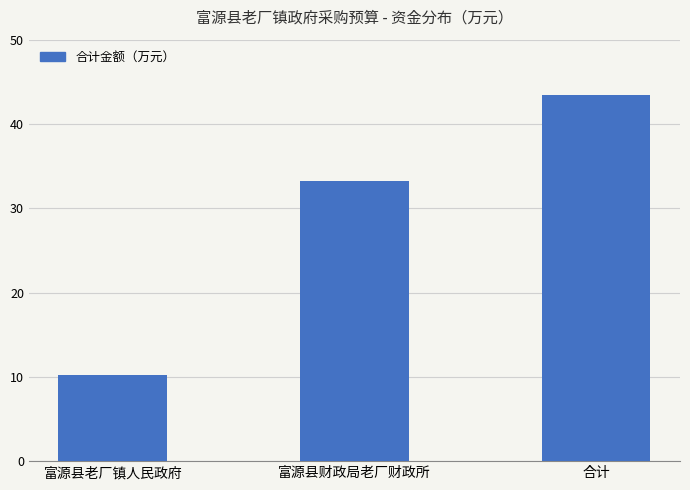

What is the label of the 1st bar from the right?

合计